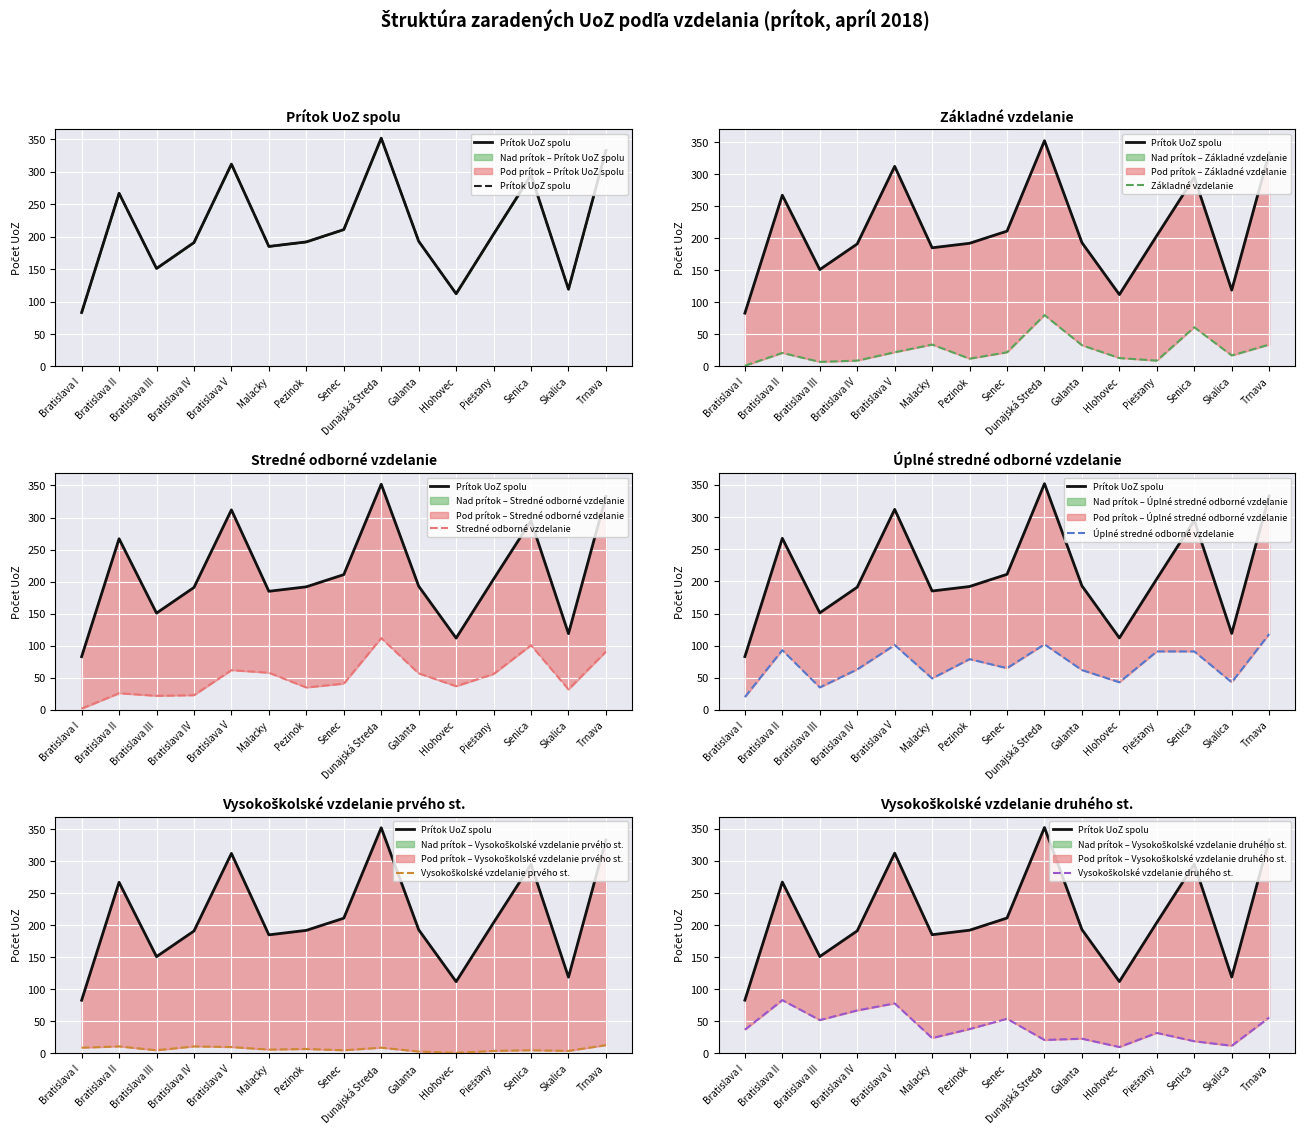

The value of Vysokoškolské vzdelanie druhého st. at Malacky is 24. True or false?

True